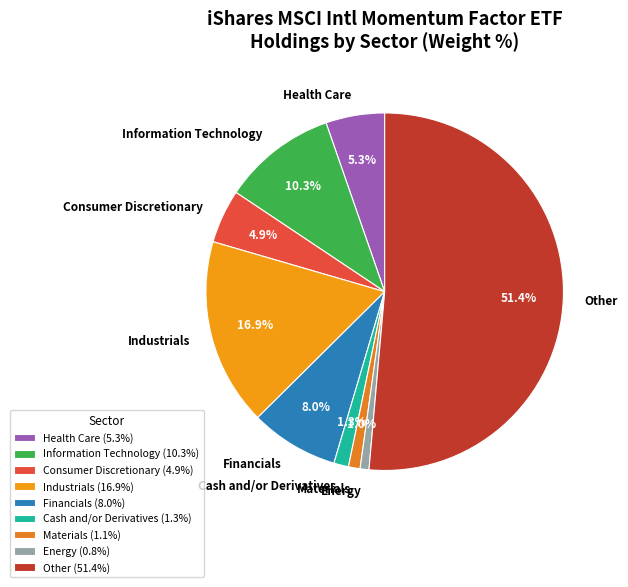

Approximately how many times larger is the value at Health Care compared to Consumer Discretionary?

1.1